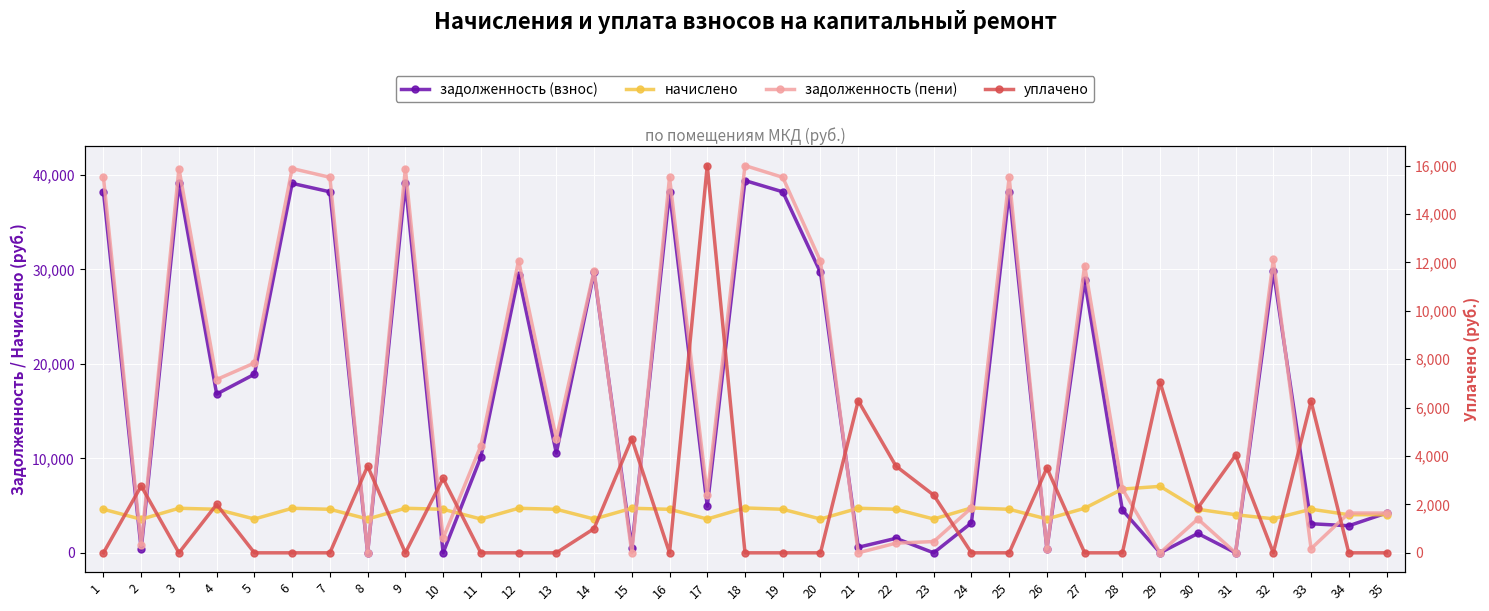

Which series ends up on top after the final intersection of задолженность (пени) and начислено?

задолженность (пени)